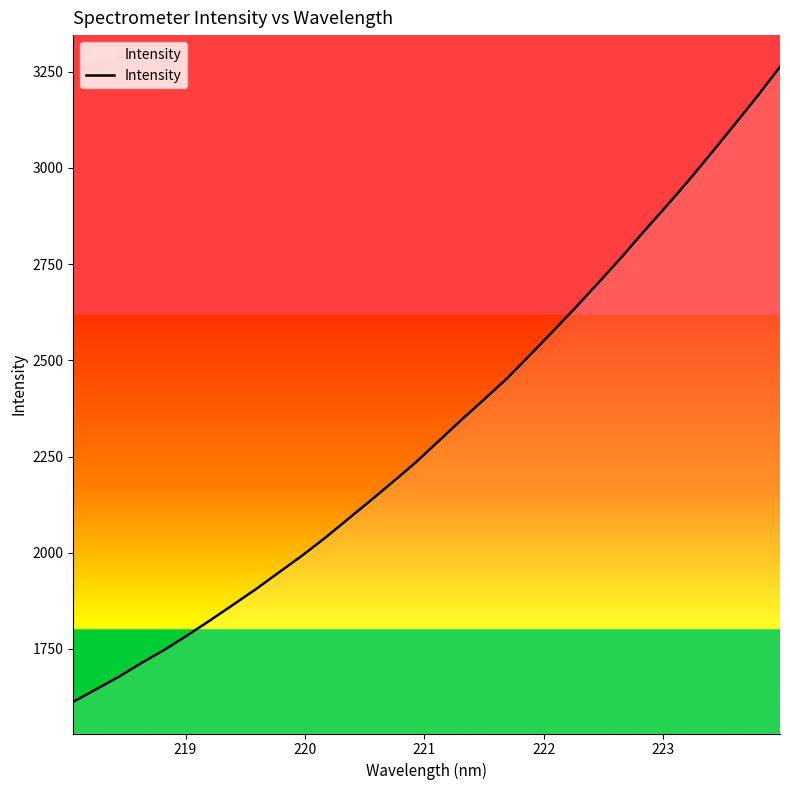

What is the minimum value shown in the chart?

1612.7